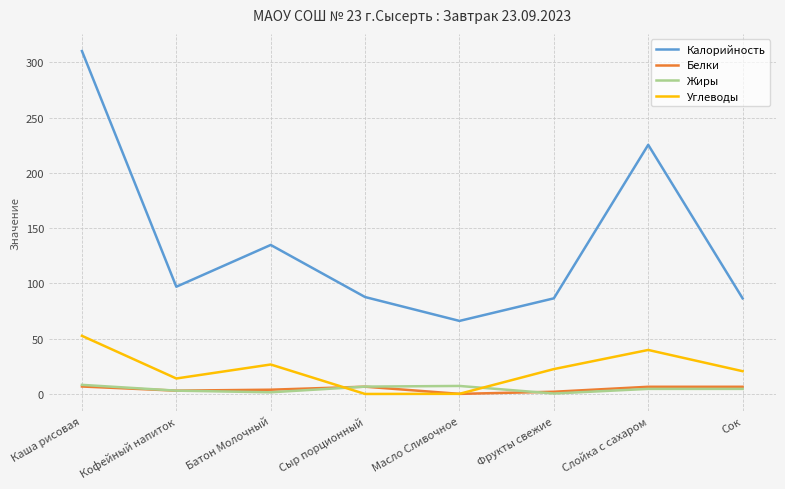

Where does the Жиры series first go above 4?

Каша рисовая